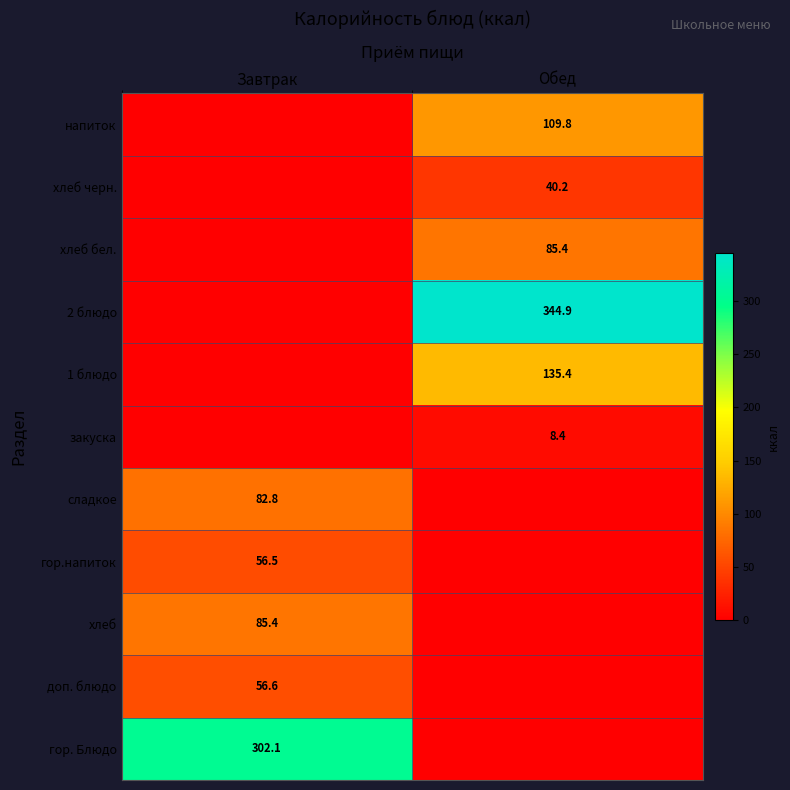

The value of хлеб at Завтрак is 118.2. True or false?

False